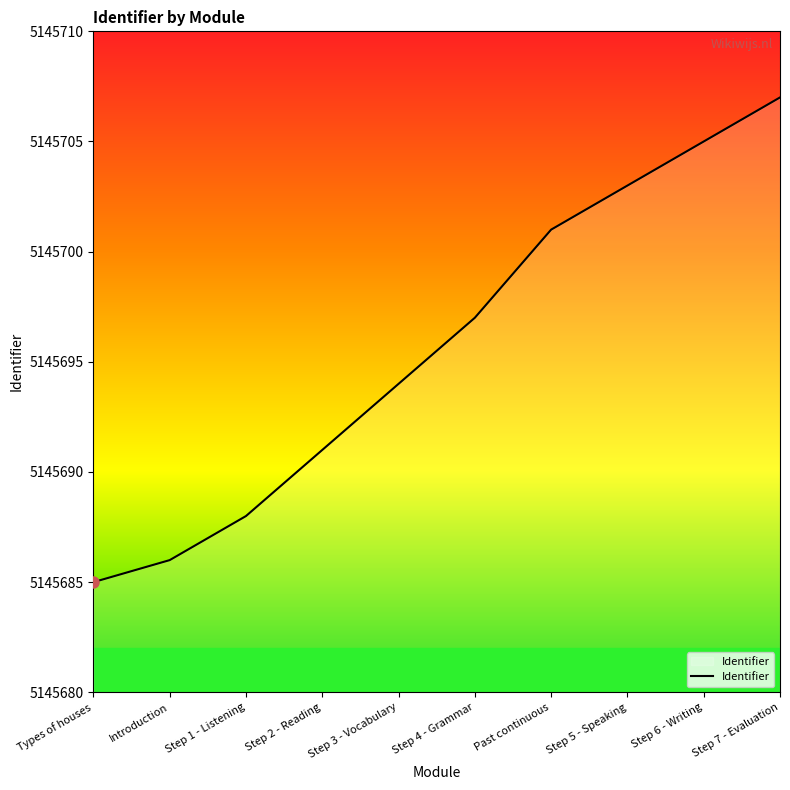

Count the number of data series in this chart.

1